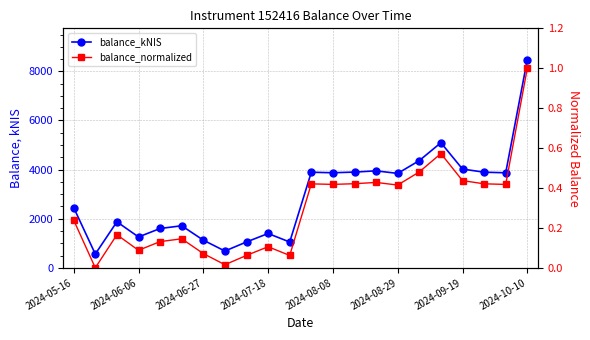

How many interior local peaks does the balance_normalized series have?

6